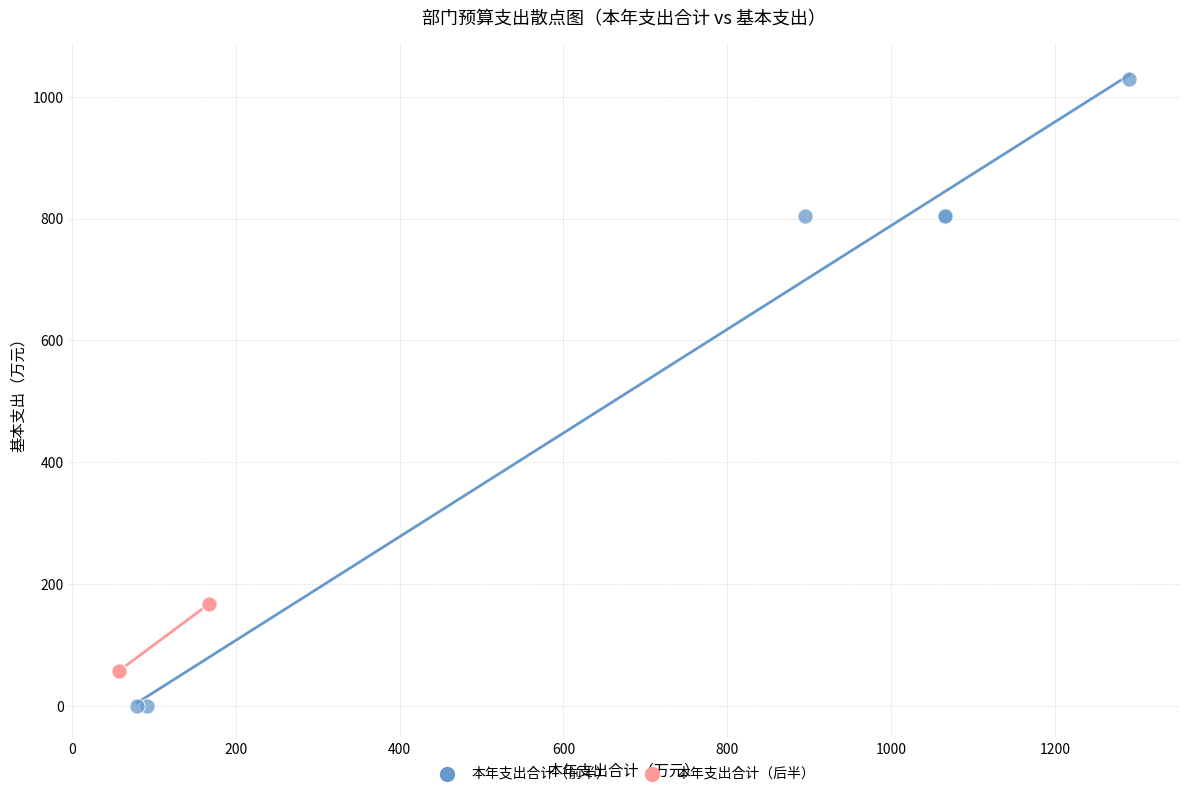

What are all the series names shown in the legend?

本年支出合计（前半）, 本年支出合计（后半）